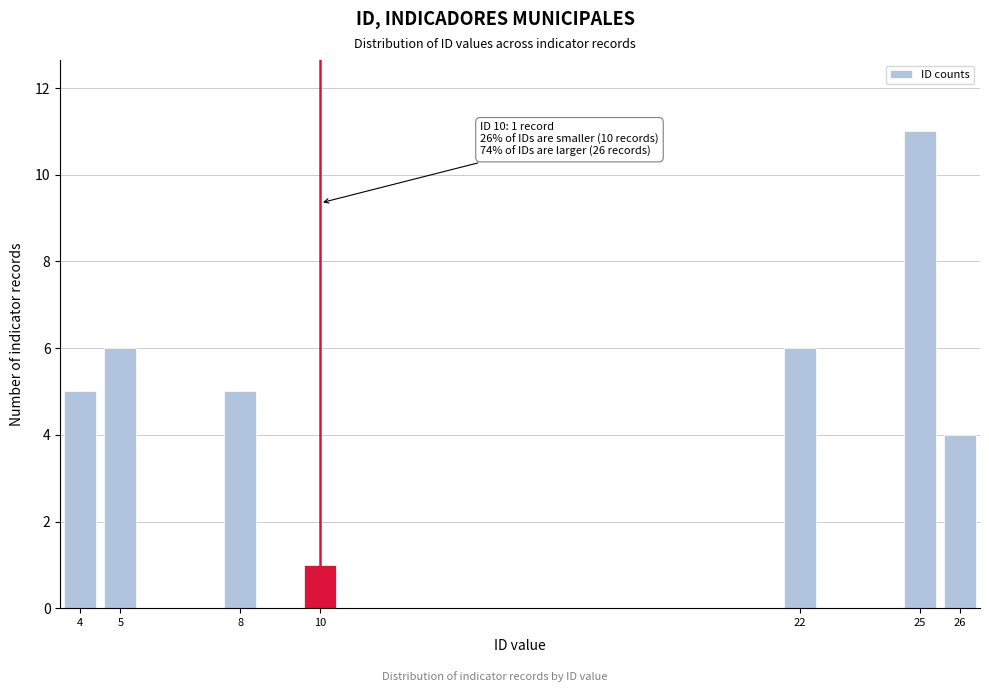

Over which range of the x-axis is the bar tallest?

24.5 to 25.5